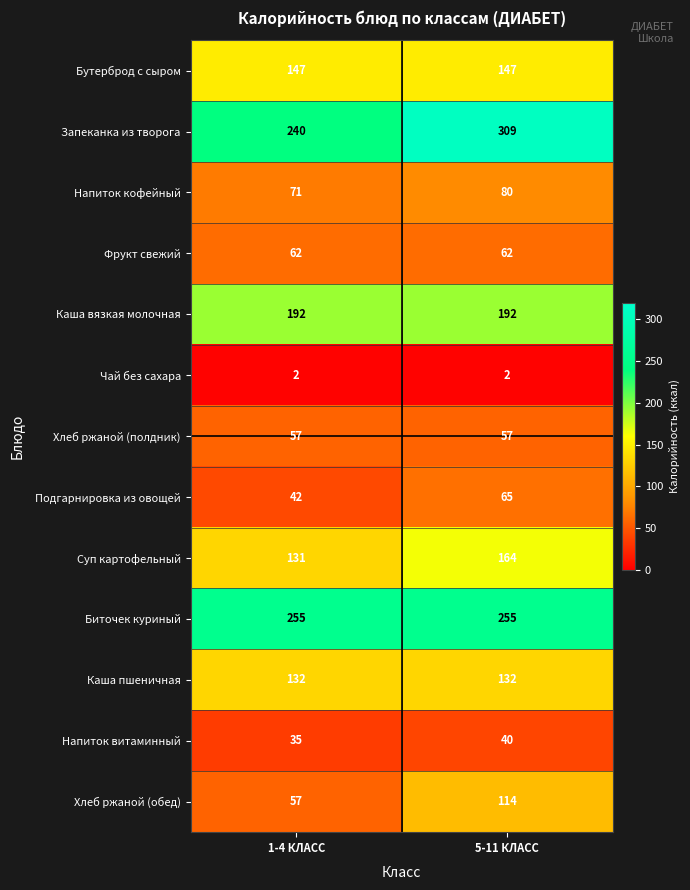

Reading left to right, list all the values displayed in this chart.

Бутерброд с сыром: 1-4 КЛАСС=147	5-11 КЛАСС=147
Запеканка из творога: 1-4 КЛАСС=240	5-11 КЛАСС=309
Напиток кофейный: 1-4 КЛАСС=71	5-11 КЛАСС=80
Фрукт свежий: 1-4 КЛАСС=62	5-11 КЛАСС=62
Каша вязкая молочная: 1-4 КЛАСС=192	5-11 КЛАСС=192
Чай без сахара: 1-4 КЛАСС=2	5-11 КЛАСС=2
Хлеб ржаной (полдник): 1-4 КЛАСС=57	5-11 КЛАСС=57
Подгарнировка из овощей: 1-4 КЛАСС=42	5-11 КЛАСС=65
Суп картофельный: 1-4 КЛАСС=131	5-11 КЛАСС=164
Биточек куриный: 1-4 КЛАСС=255	5-11 КЛАСС=255
Каша пшеничная: 1-4 КЛАСС=132	5-11 КЛАСС=132
Напиток витаминный: 1-4 КЛАСС=35	5-11 КЛАСС=40
Хлеб ржаной (обед): 1-4 КЛАСС=57	5-11 КЛАСС=114